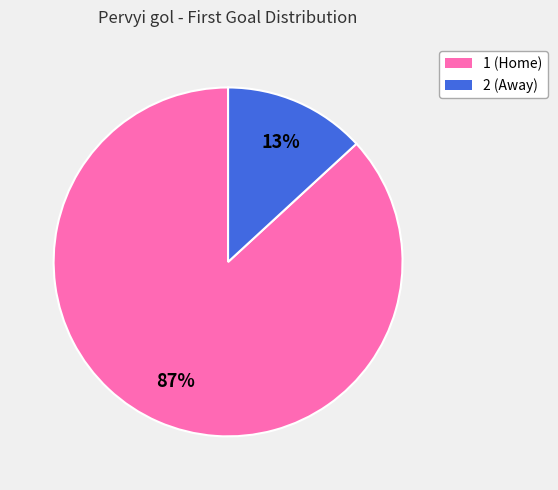

To the nearest percent, what is the difference between the largest and smallest slice percentages?

74%